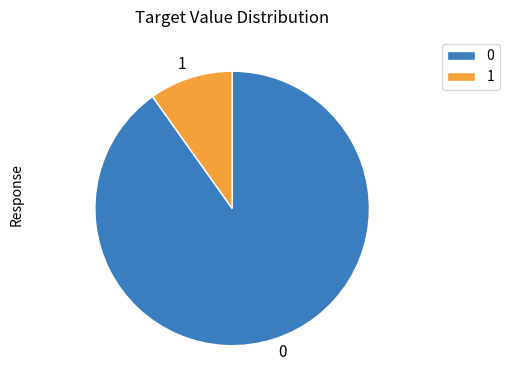

Which slice is the largest?

0